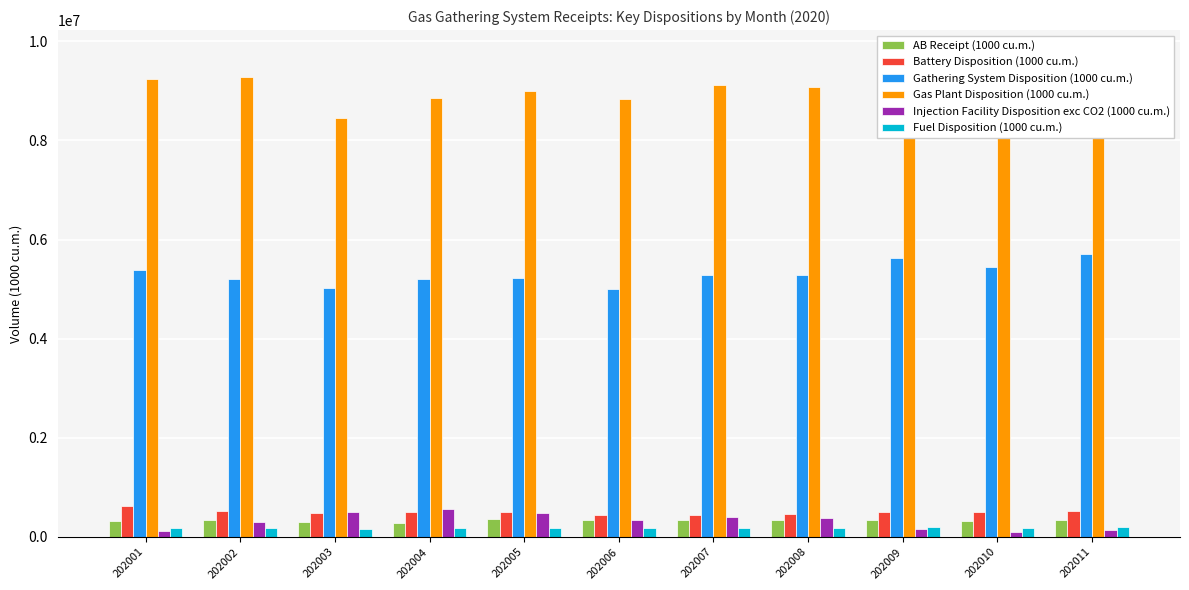

What is the sum of the Gas Plant Disposition (1000 cu.m.) values at 202008 and 202009?

18770194.4